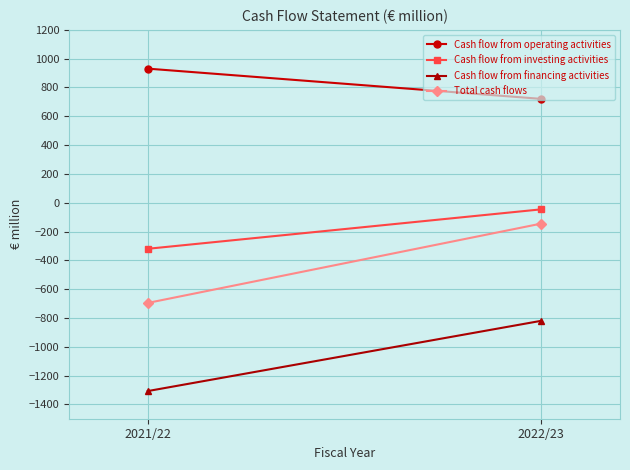

At which category is the sum across all series the highest?

2022/23